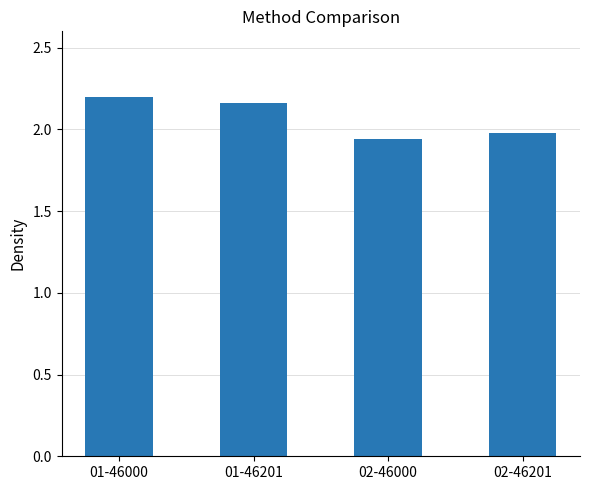

Where is the data nearest to the value 2?

02-46201